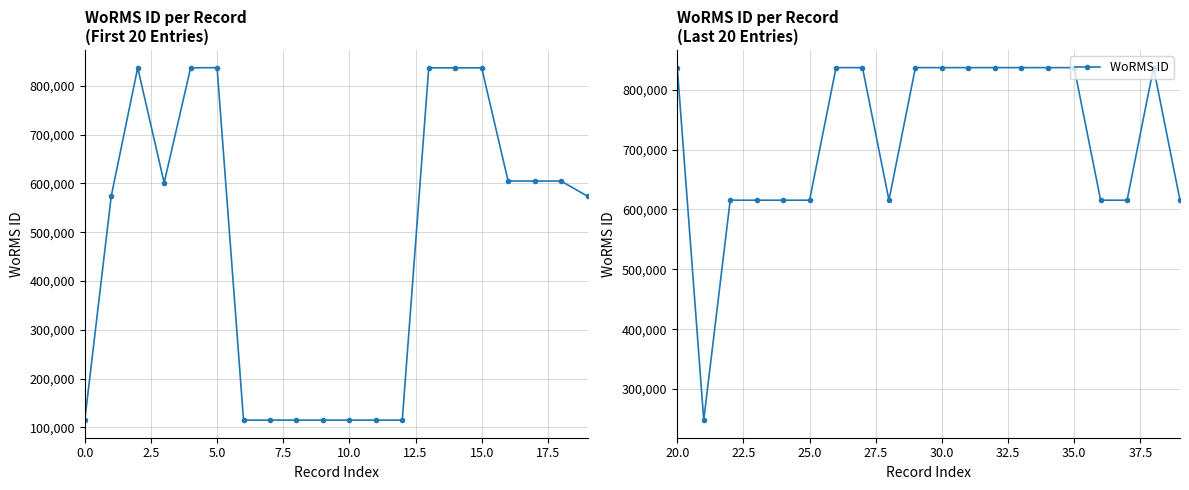

In WoRMS ID (first half), how many points are lower than both neighbors (excluding endpoints)?

1